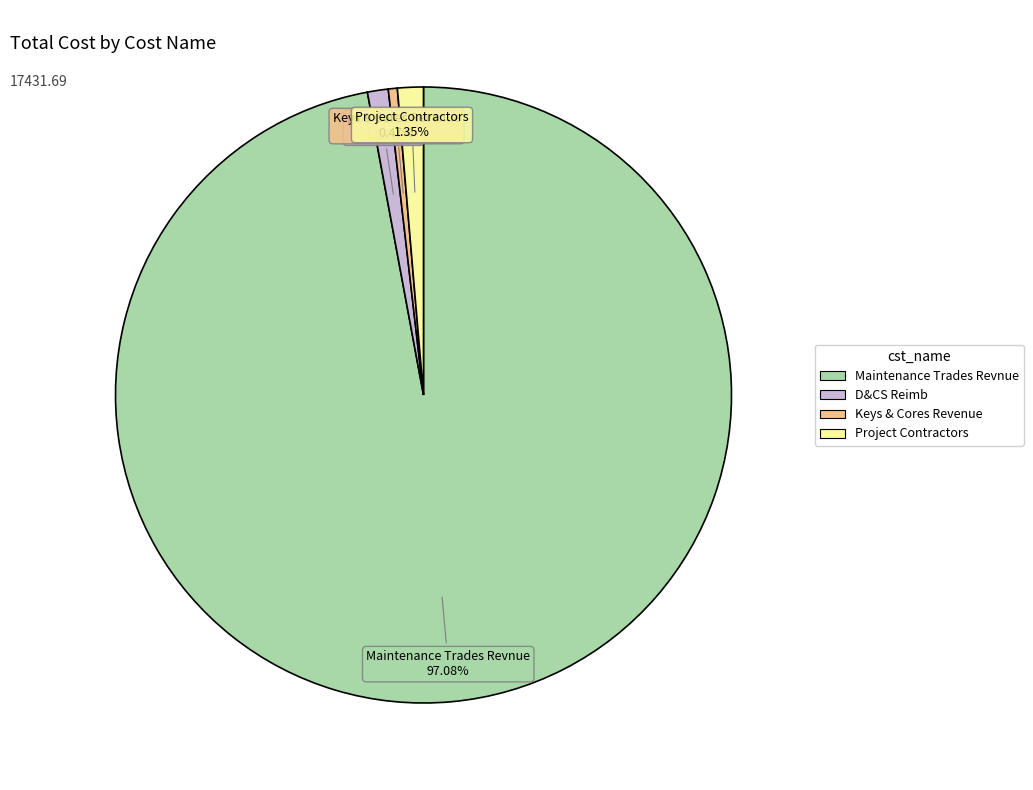

Is the sum of D&CS Reimb and Keys & Cores Revenue greater than half?

No